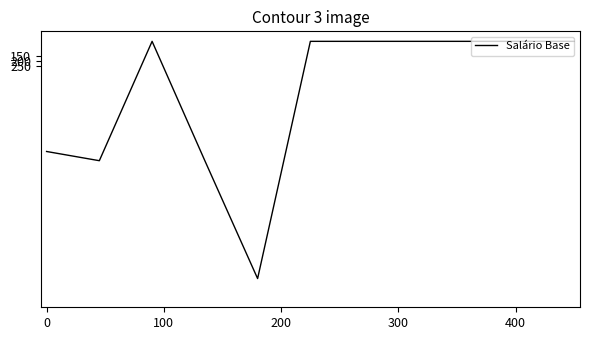

True or false: there are more than 1 points higher than both neighbors.

True